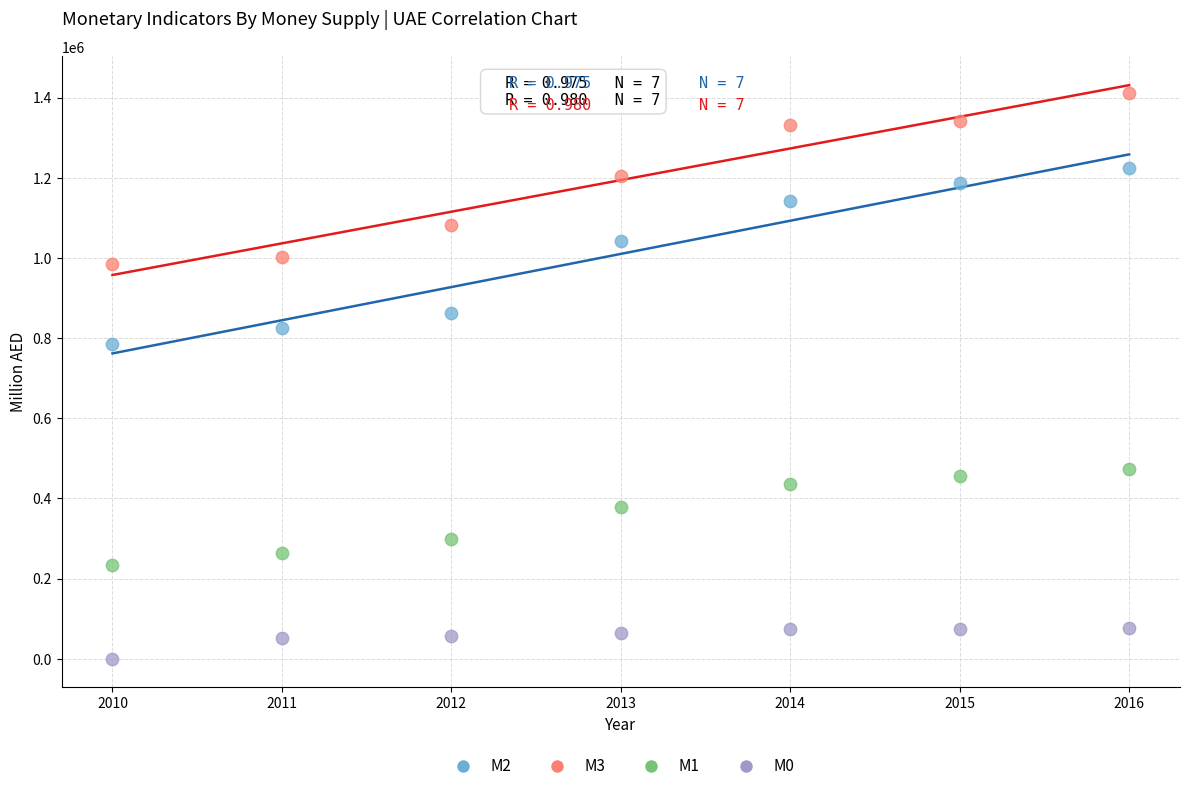

Which series reaches the minimum Y coordinate?

M0